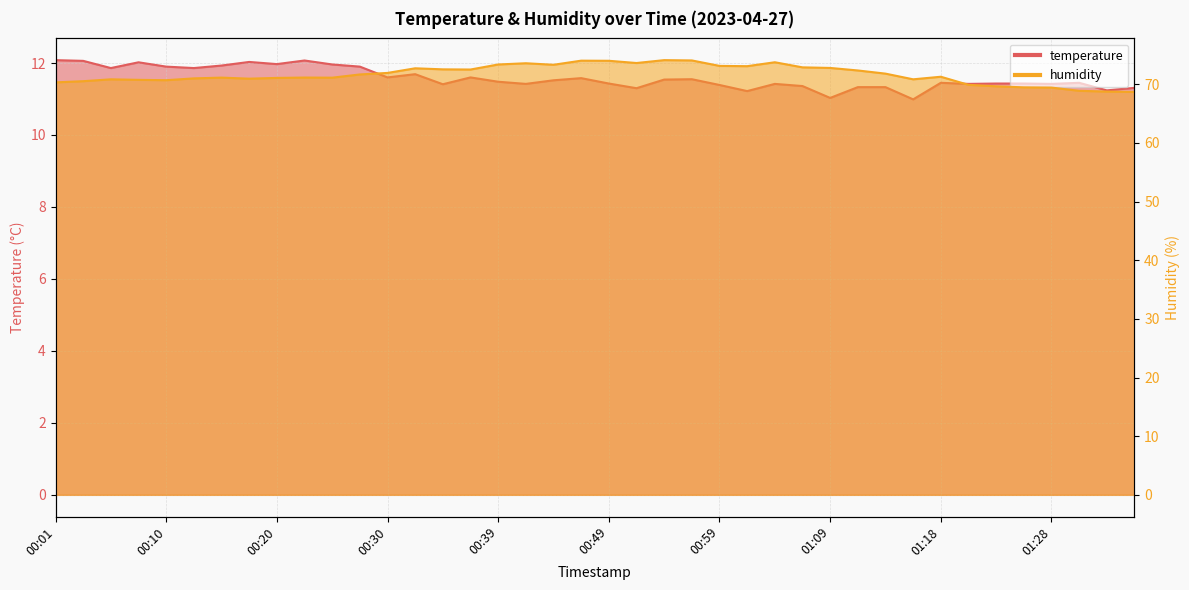

The value of humidity at 00:44 is 73.3. True or false?

True